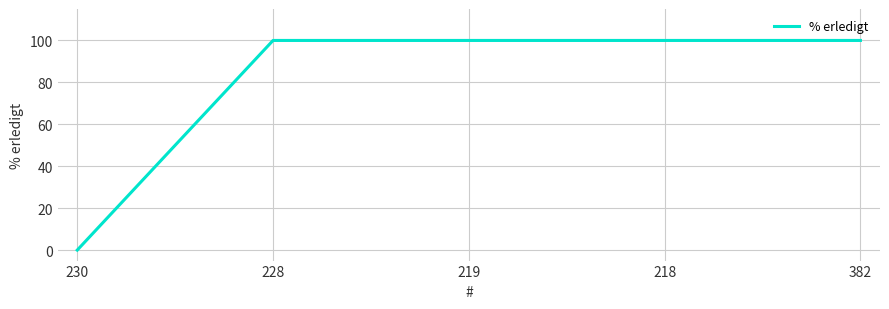

Reading right to left, extract all data points from this chart.

100	100	100	100	0